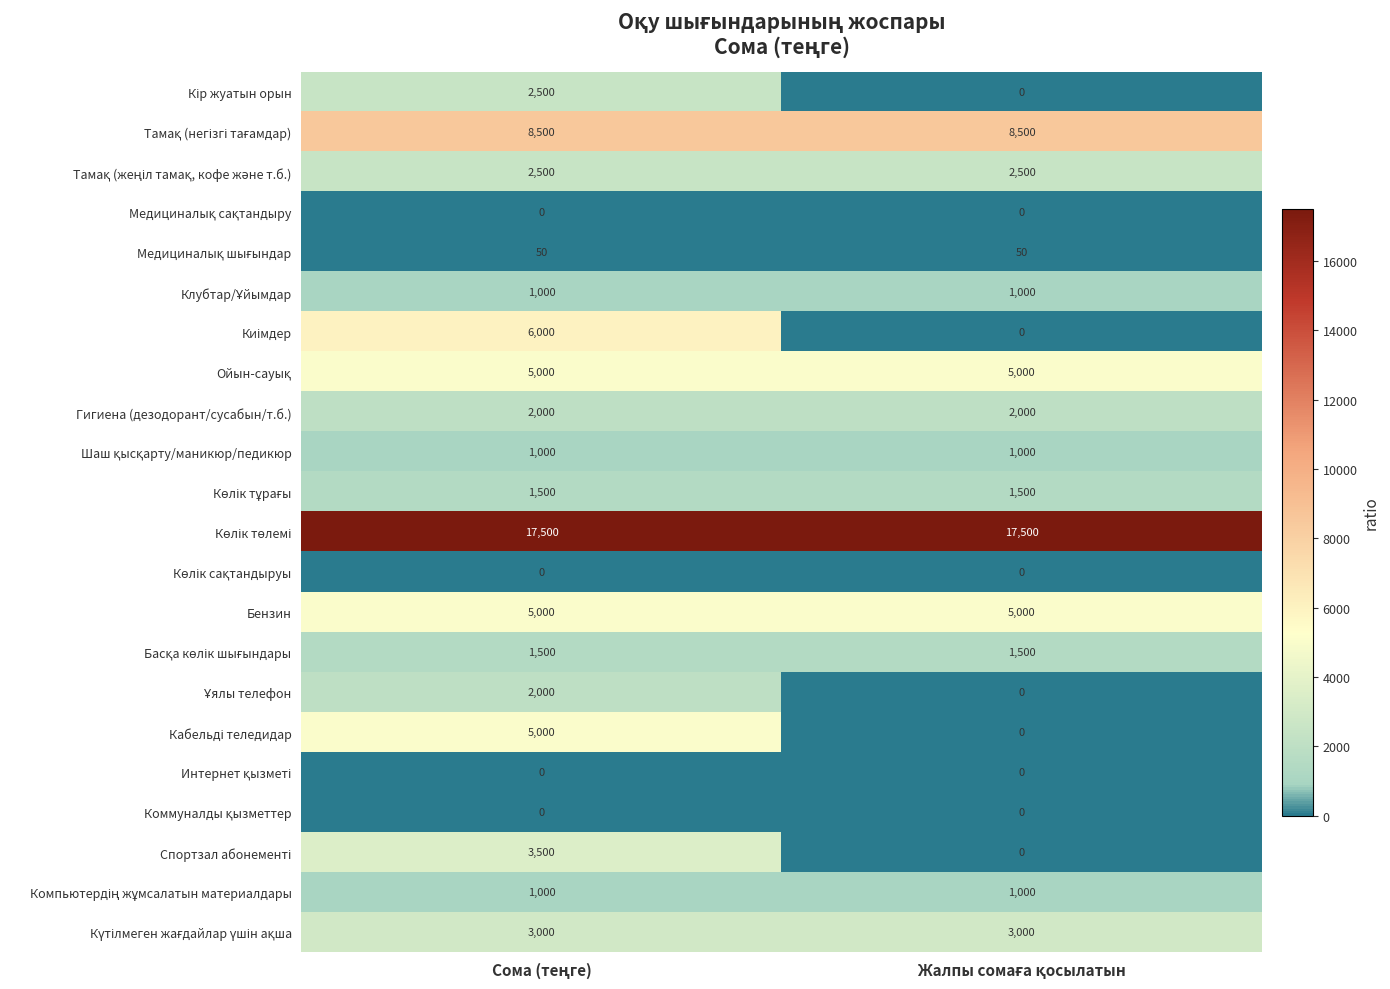

At how many categories does at least one series exceed 16559?

2